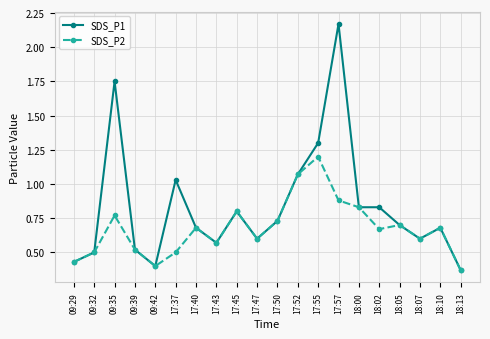

At which label is SDS_P2 closest to 0?

18:13